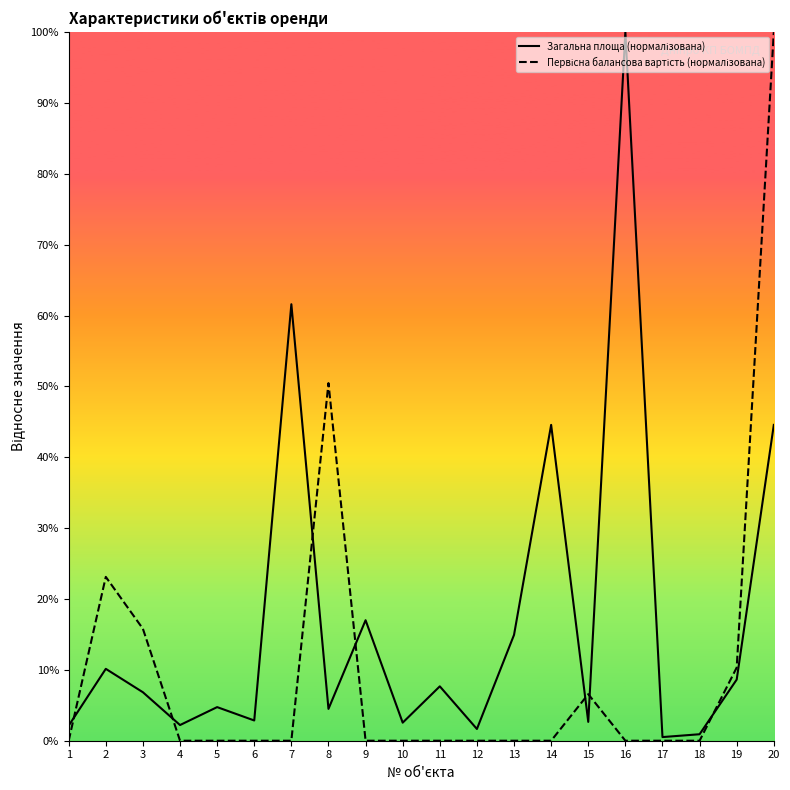

What is the greatest value displayed?

100.0